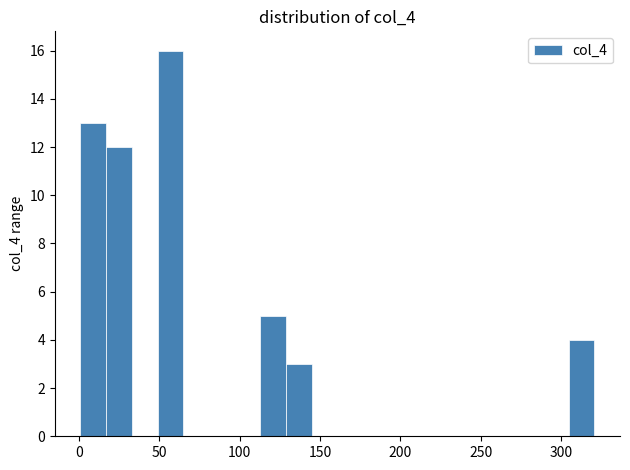

Around what value on the x-axis is the tallest bar? Give the approximate position of its centre, as read against the axis.

55